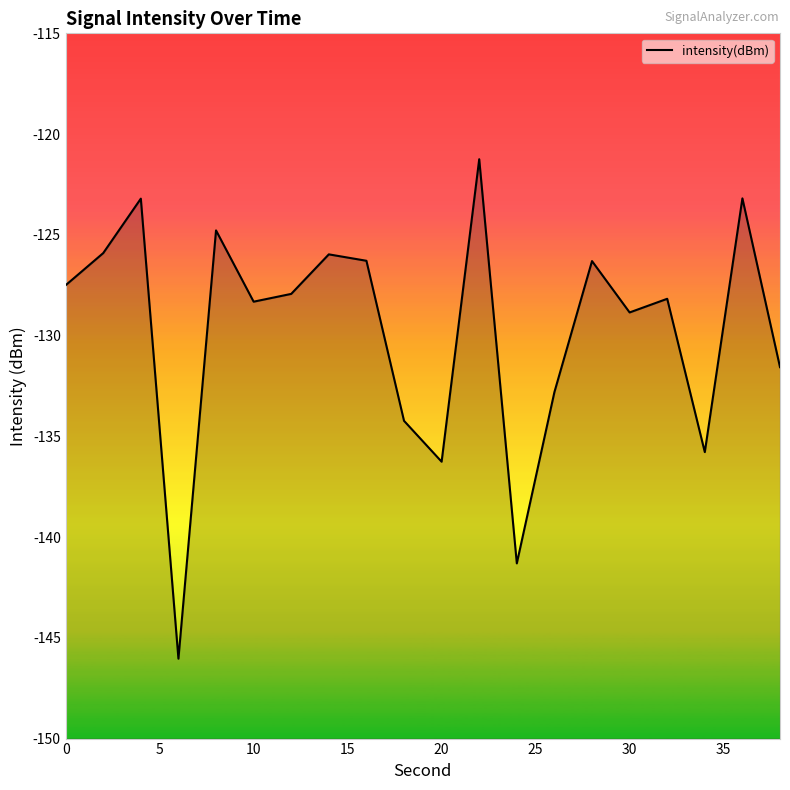

How many series are shown in this chart?

1